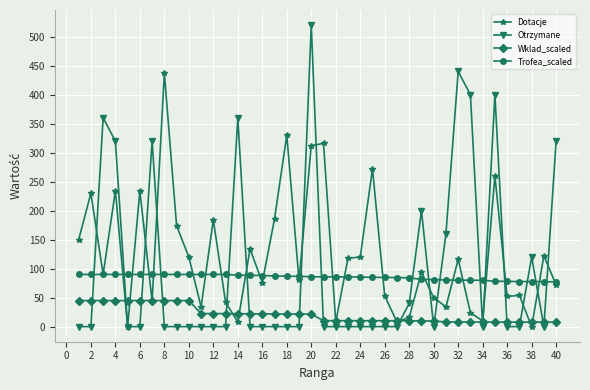

What is the greatest value displayed?

520.0